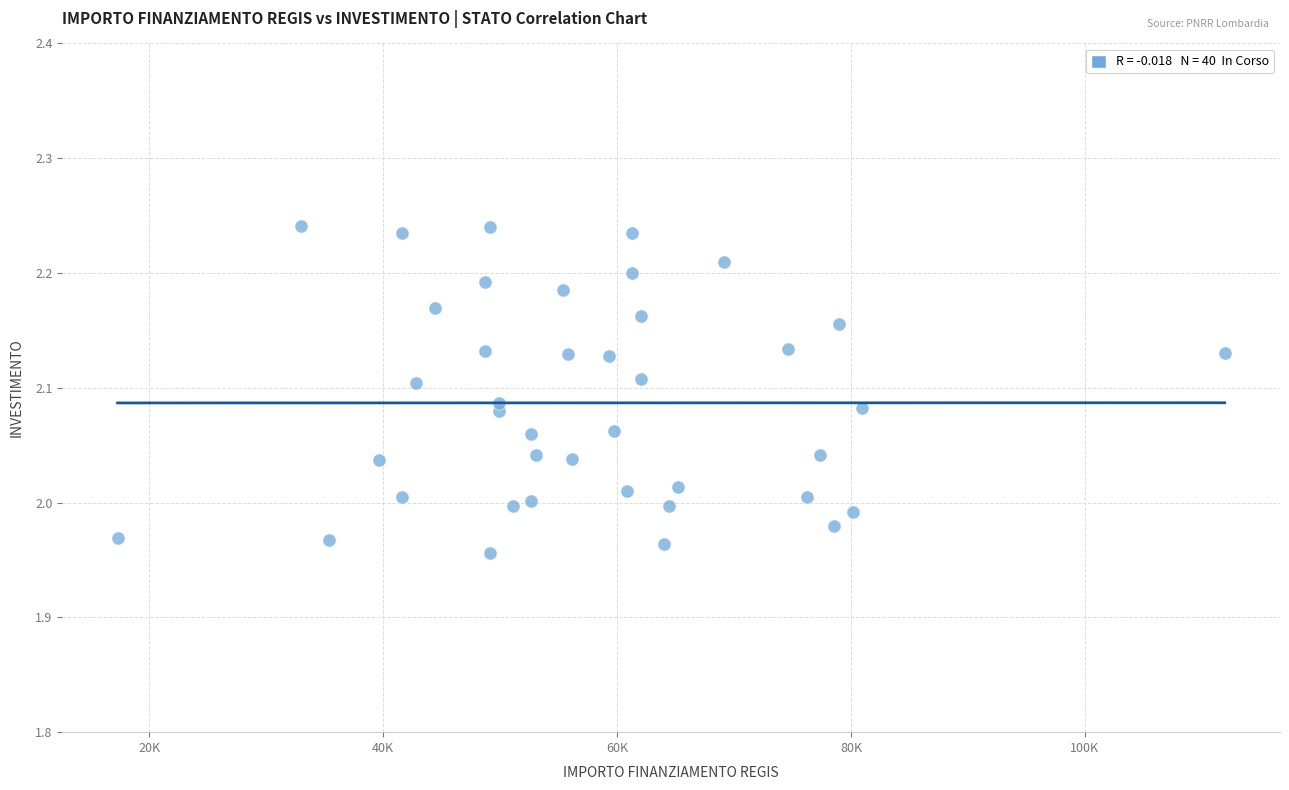

What is the range of Y values (max minus min)?

0.3